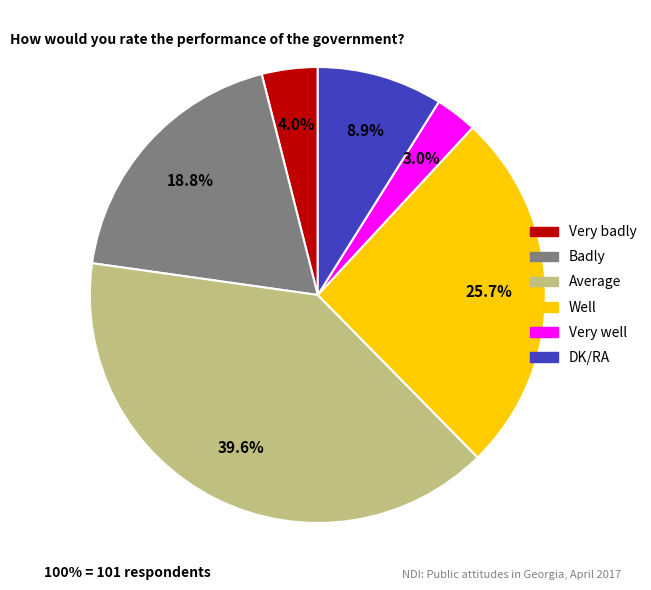

Which slice is the smallest?

Very well